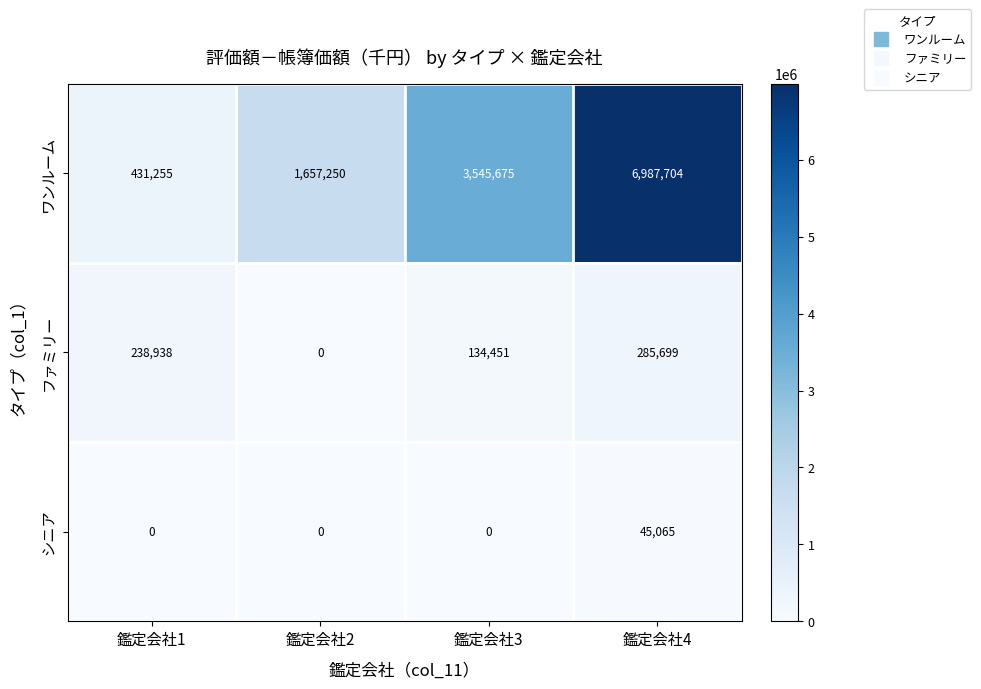

Reading left to right, list all the values displayed in this chart.

ワンルーム: 431255	1657250	3545675	6987704
ファミリー: 238938	0	134451	285699
シニア: 0	0	0	45065